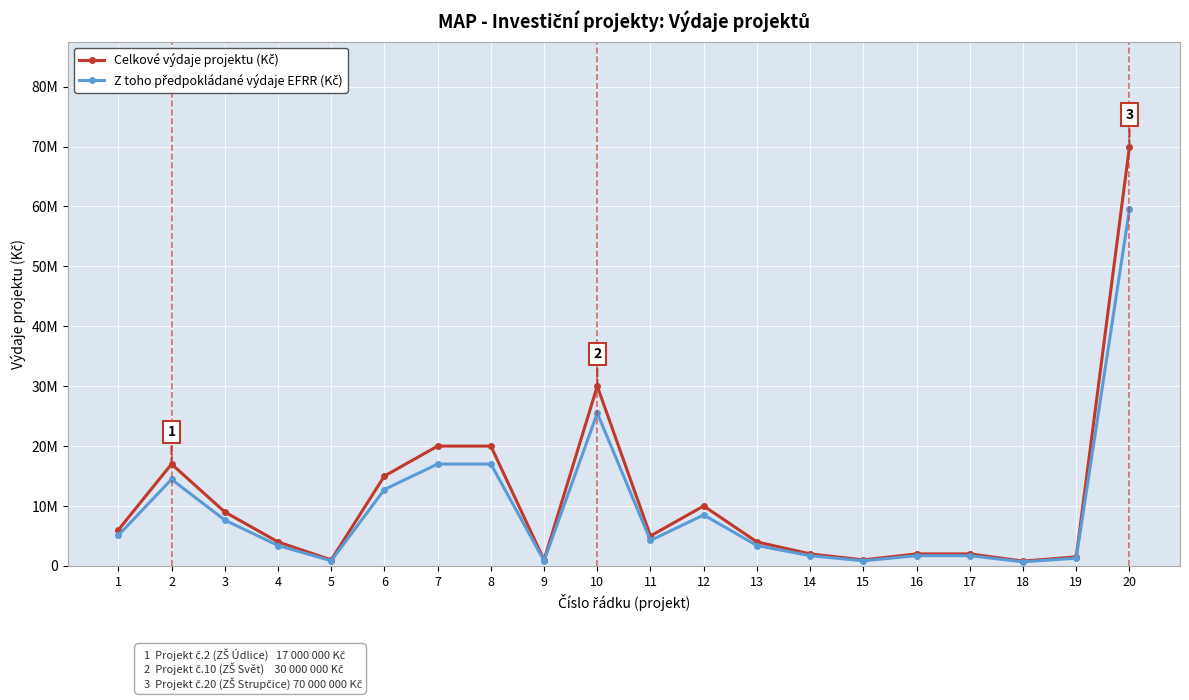

Where is the first local minimum for Celkové výdaje projektu (Kč)?

5